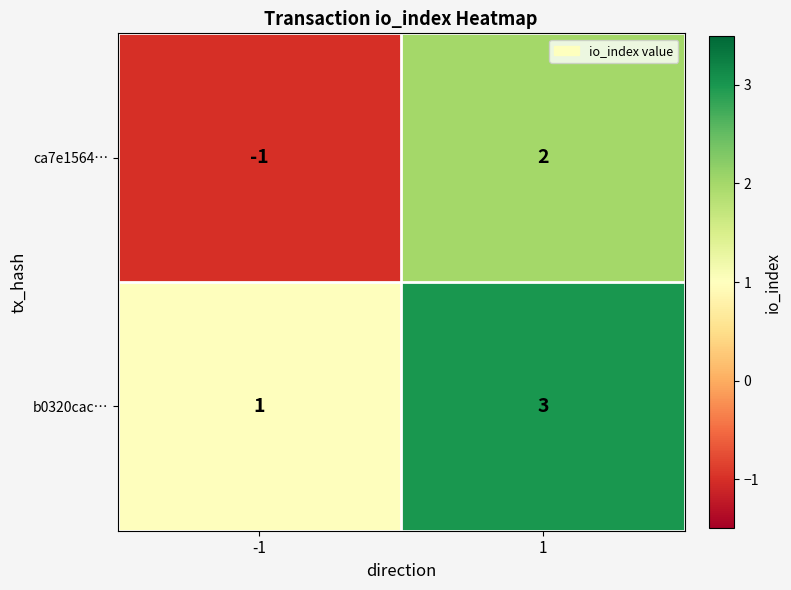

The value of ca7e1564… at -1 is -1. True or false?

True